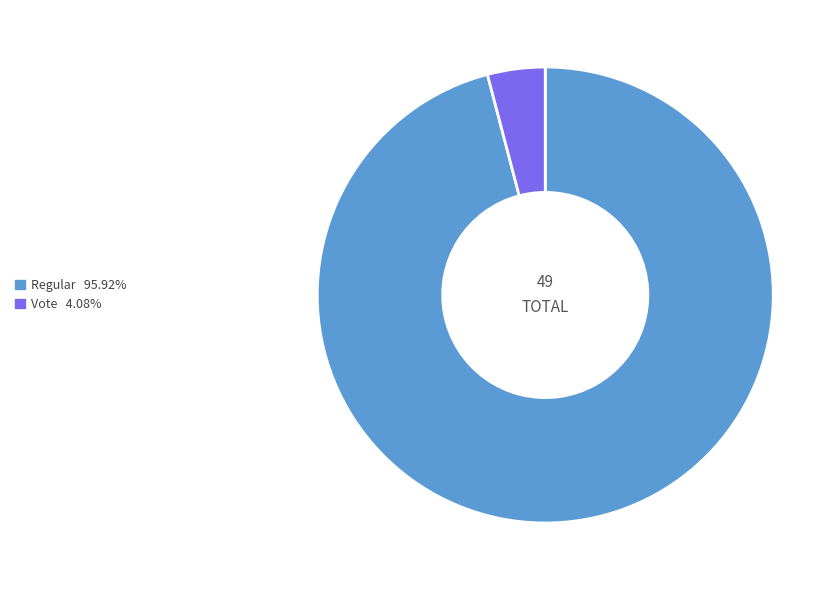

Which category accounts for the majority?

Regular